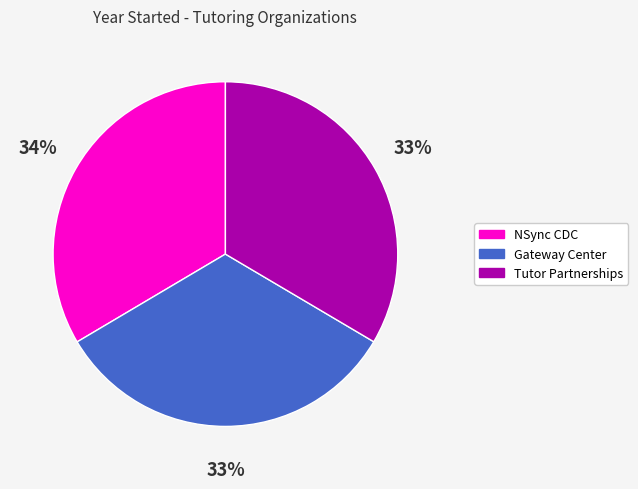

To the nearest percent, what is the combined percentage of NSync CDC and Gateway Center?

67%